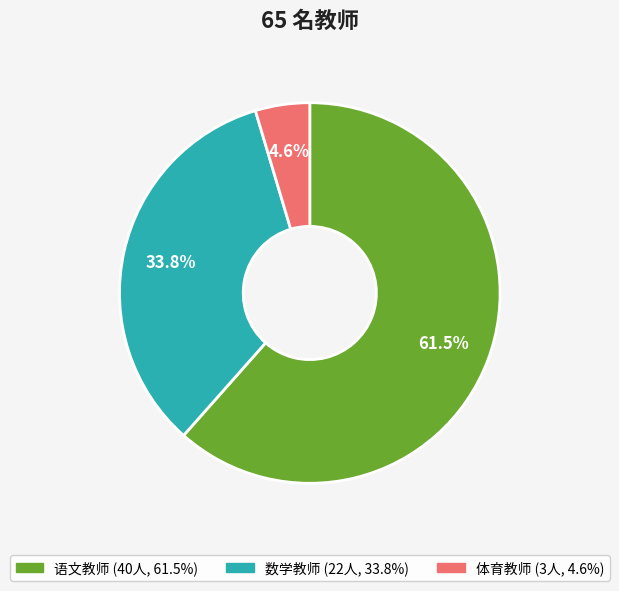

Which slice is the largest?

语文教师